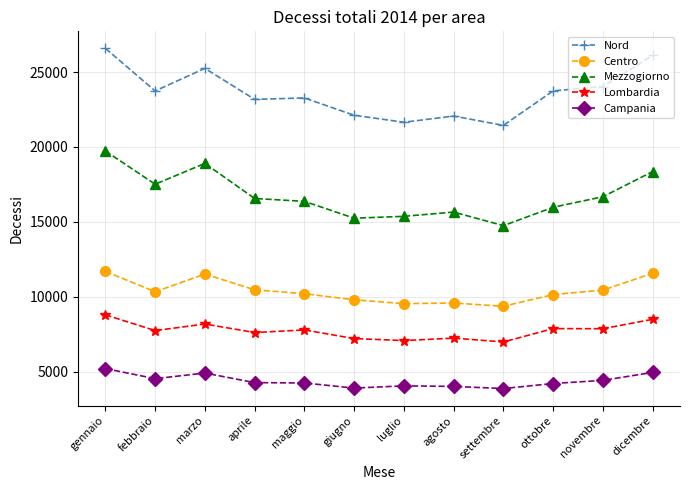

At which category does the chart reach its peak across all series?

gennaio